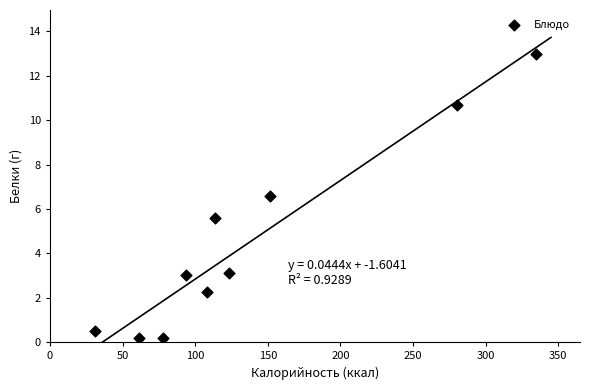

What Y value in the scatter plot is closest to 6?

5.6